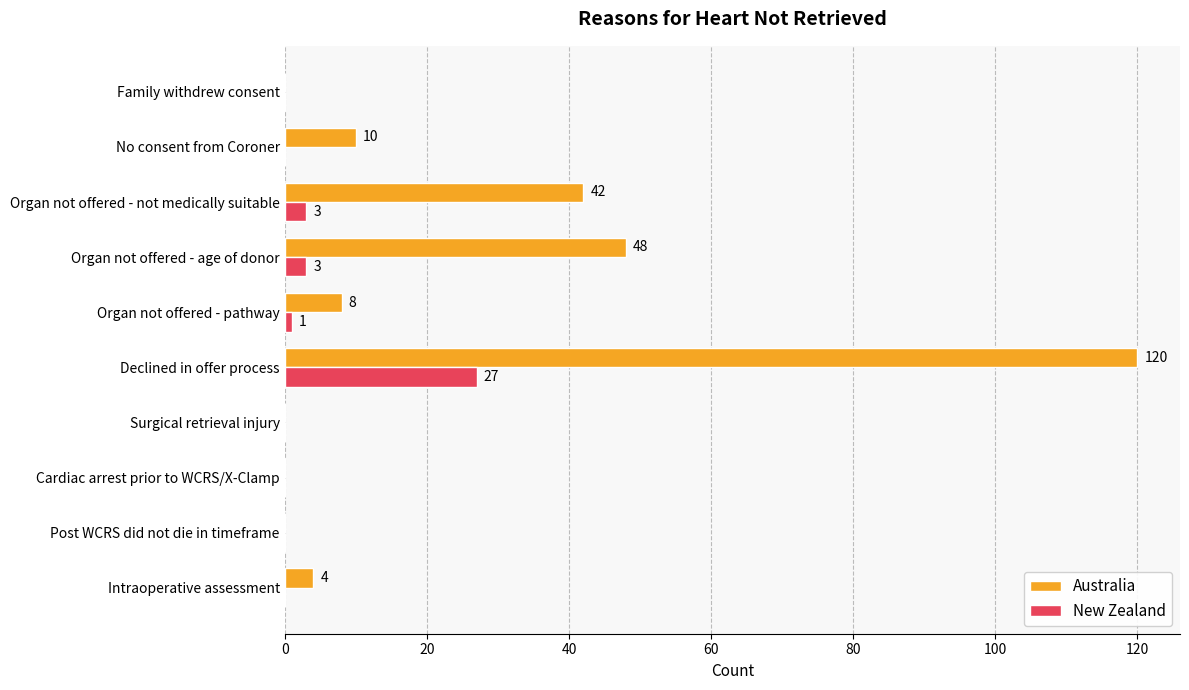

What is the total value across all series at Declined in offer process?

147